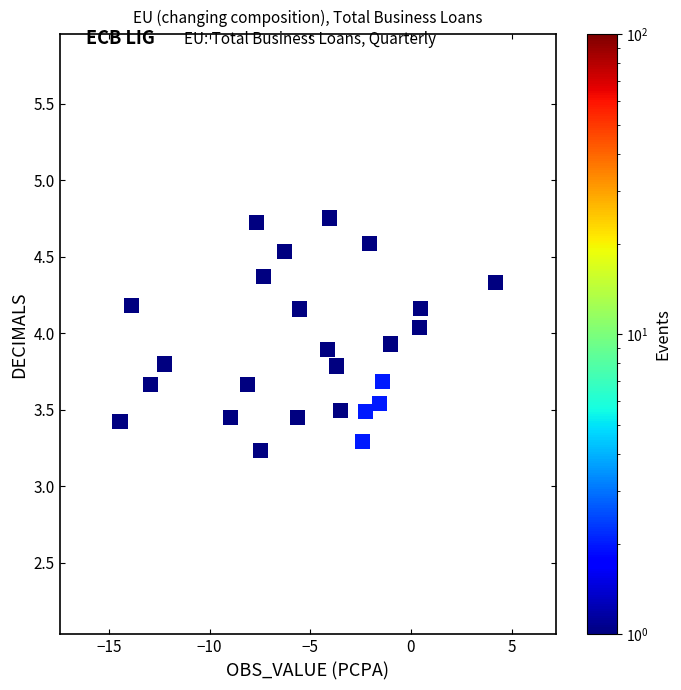

What Y value in the scatter plot is closest to 3?

3.2